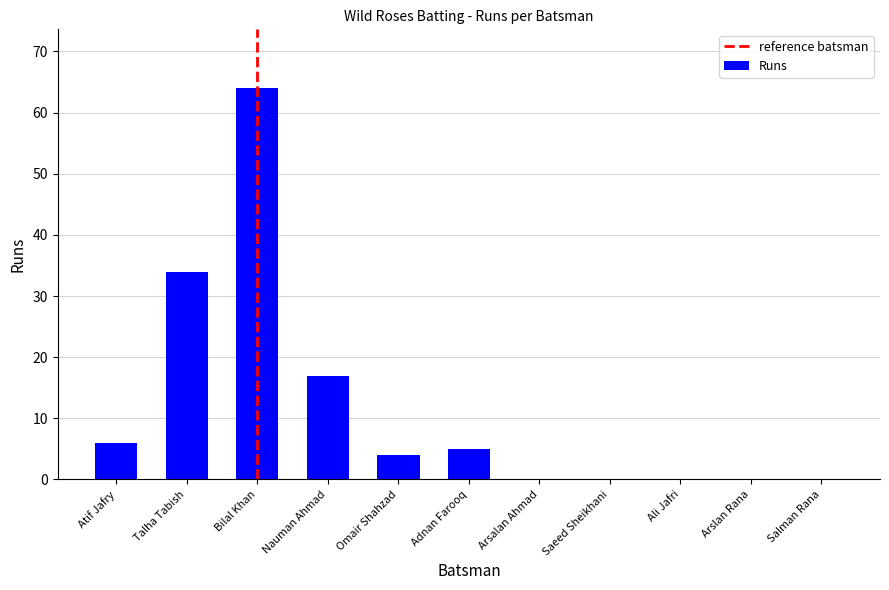

The value at Bilal Khan is 64. True or false?

True